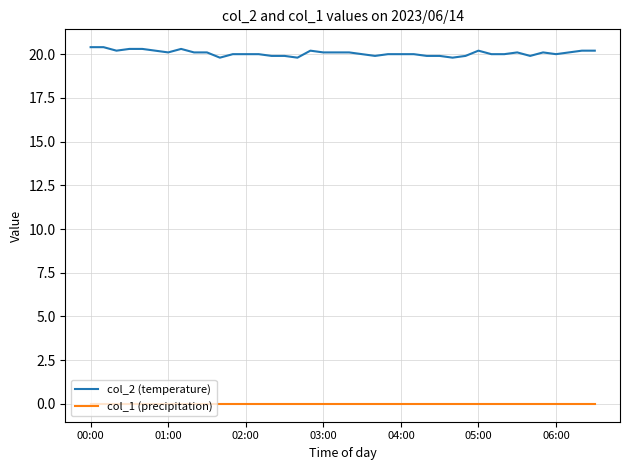

True or false: col_2 (temperature) and col_1 (precipitation) cross at least once.

False